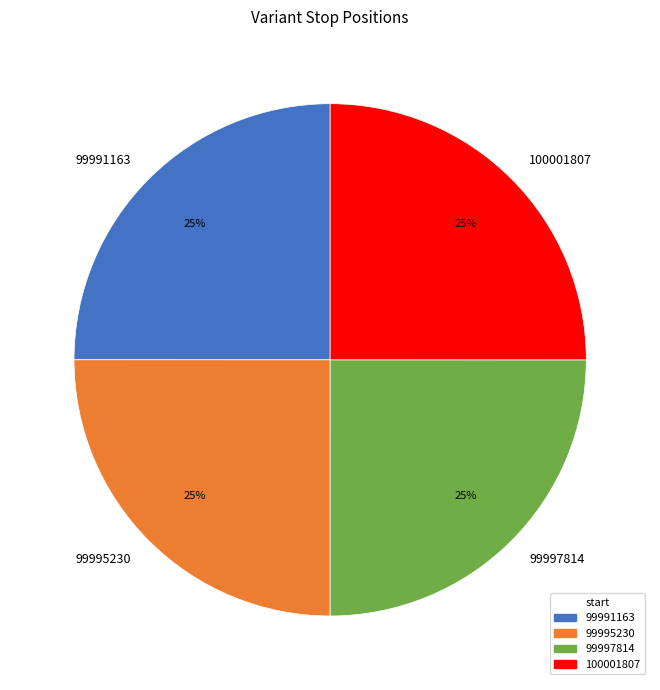

To the nearest percent, what portion does 99995230 represent?

25%